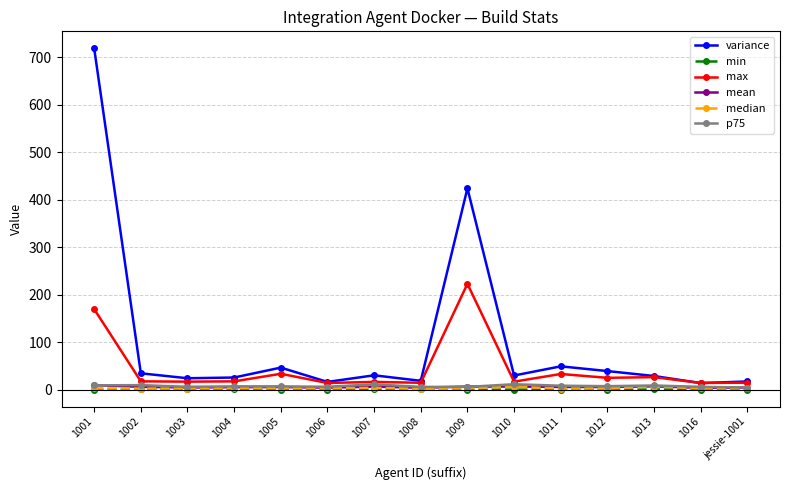

True or false: variance has a value of 25.5 at 1004.

True